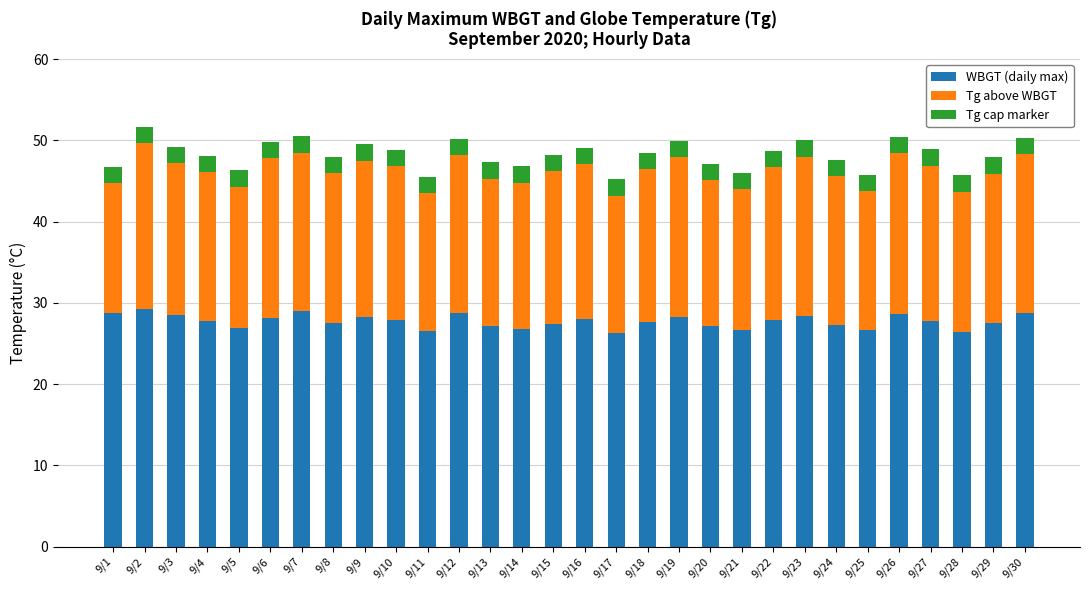

Is it true that WBGT (daily max) equals 13.9 at 9/13?

False